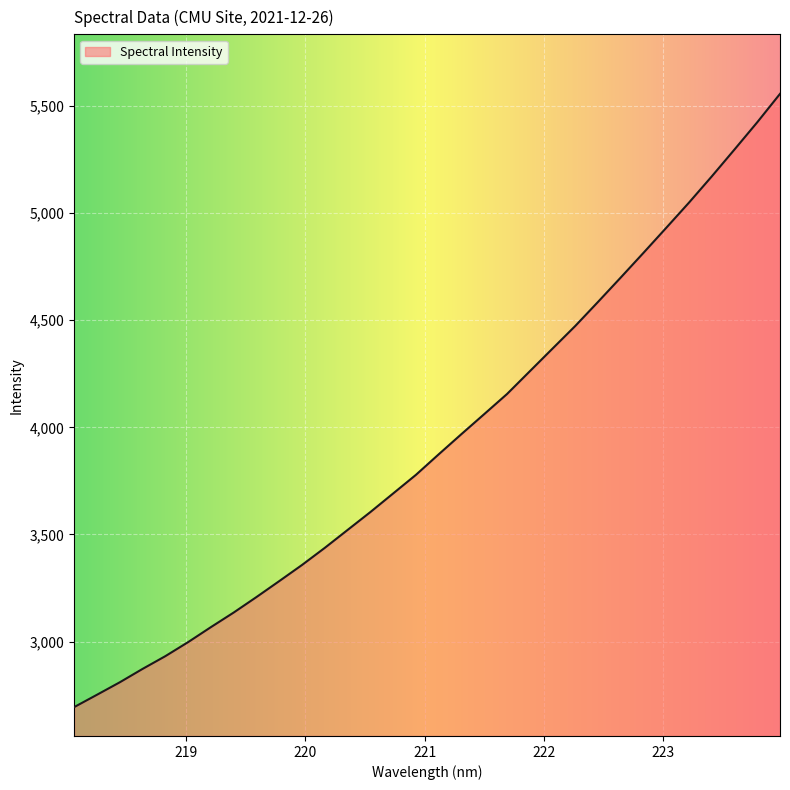

What is the difference between the maximum and minimum values?

2862.2